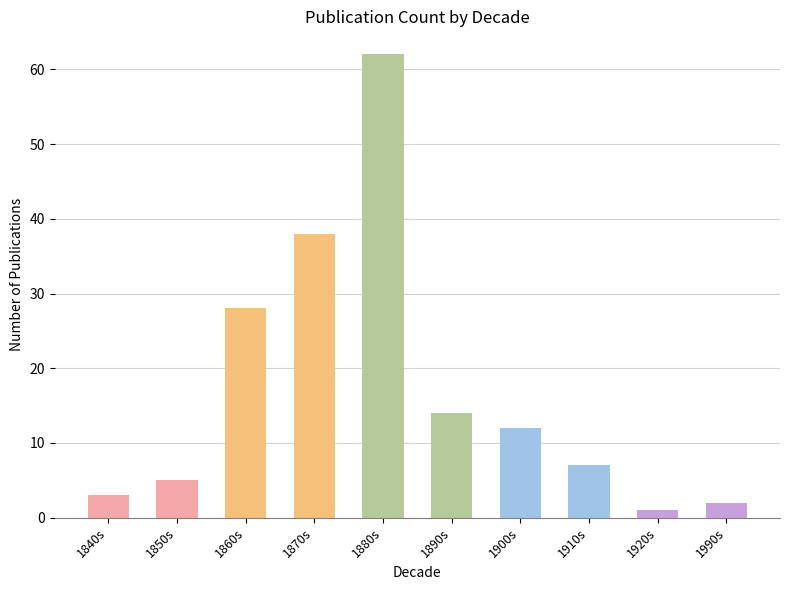

Which has a higher value, 1910s or 1920s?

1910s